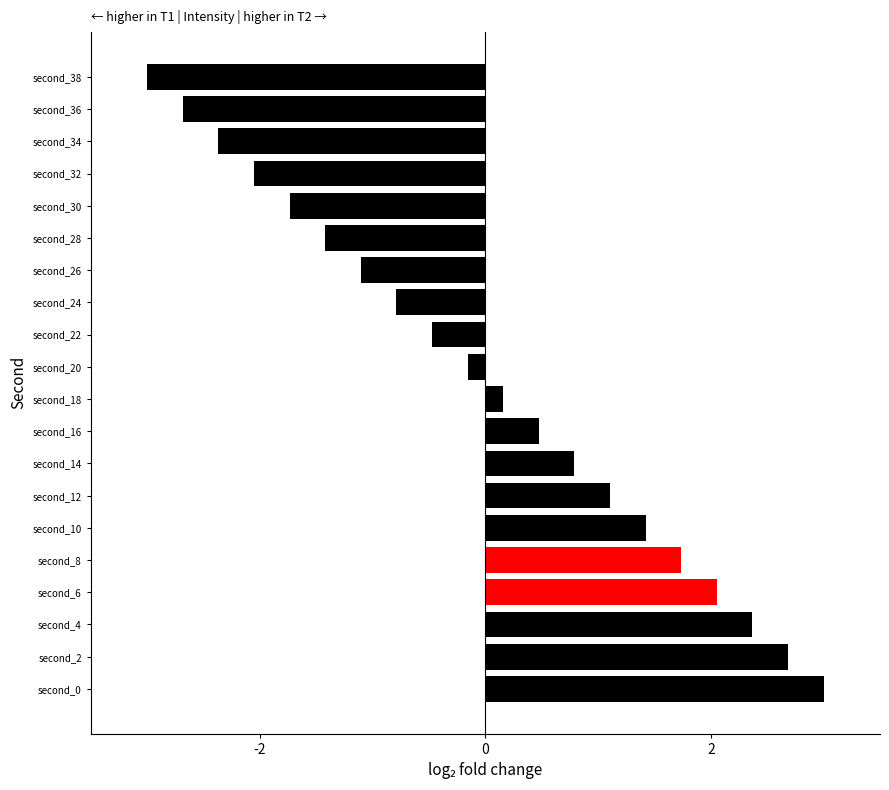

Which category has the lowest value across all series?

second_38